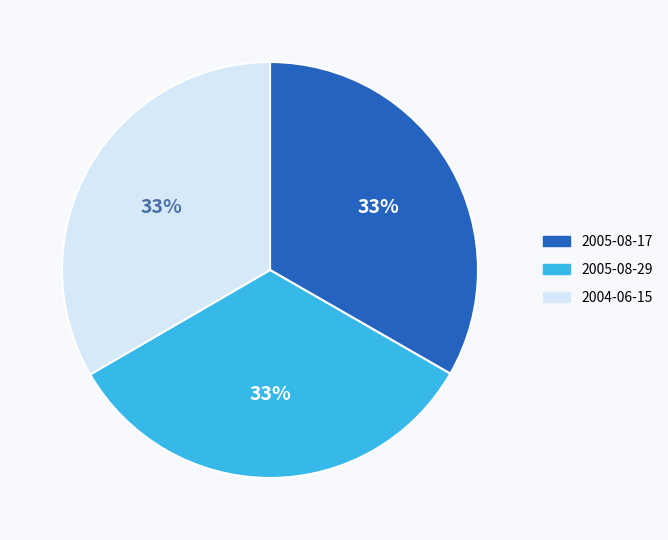

How many segments does this pie chart have?

3